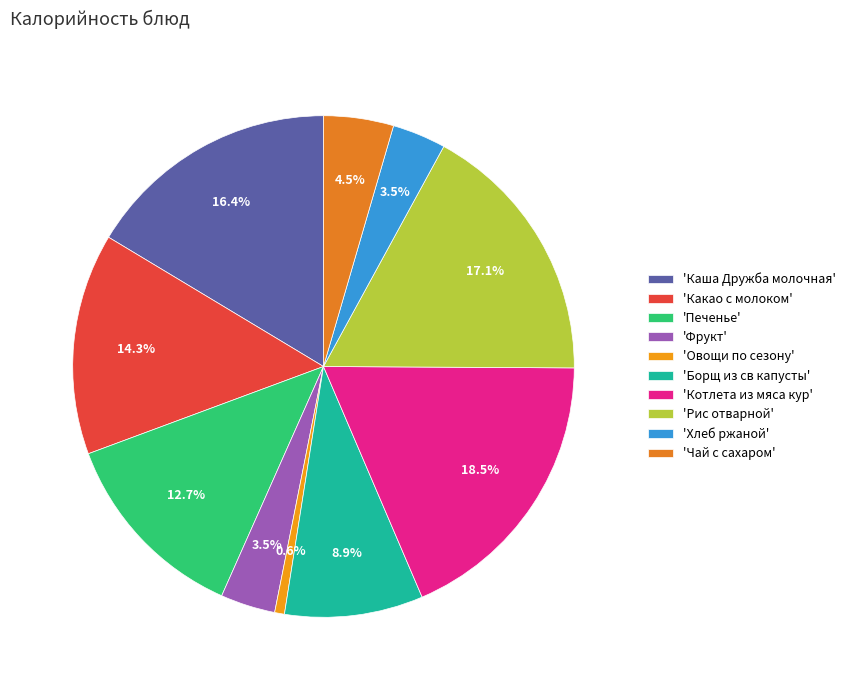

Which category has the biggest portion of the pie?

'Котлета из мяса кур'